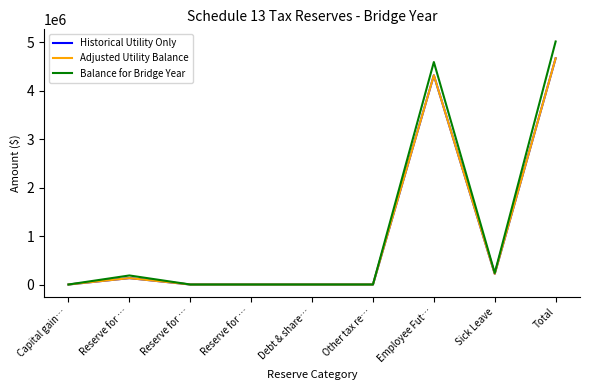

Does the chart display data point markers on the line(s)?

No